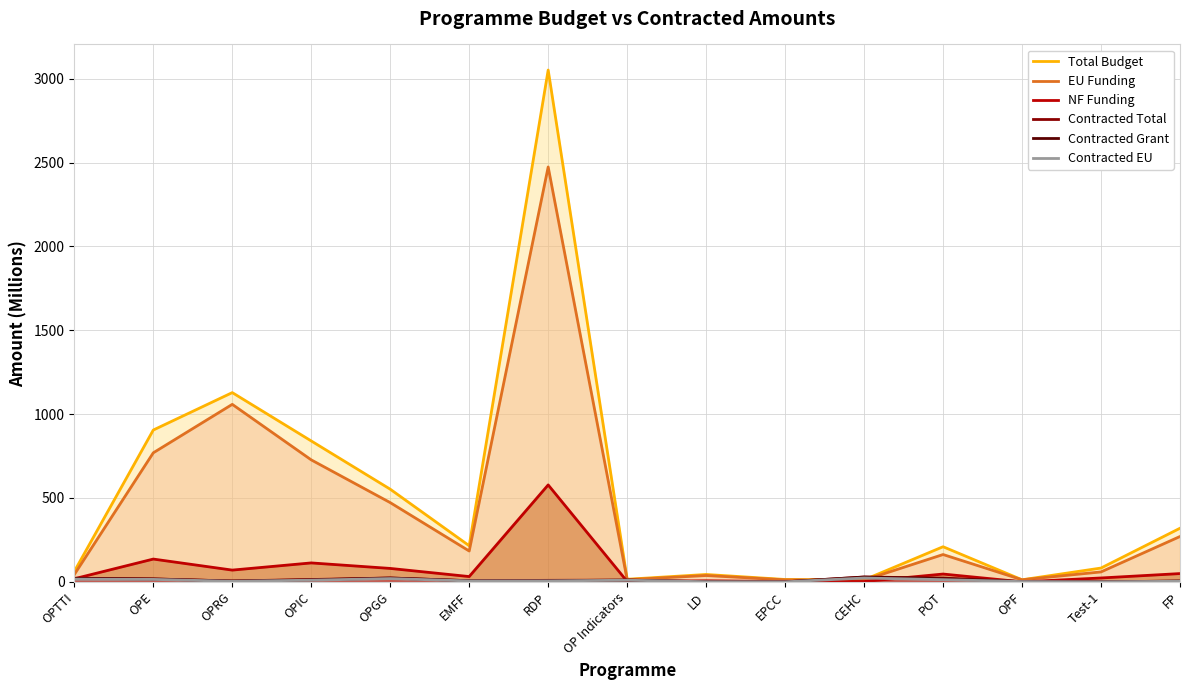

Which category has the highest value across all series?

RDP